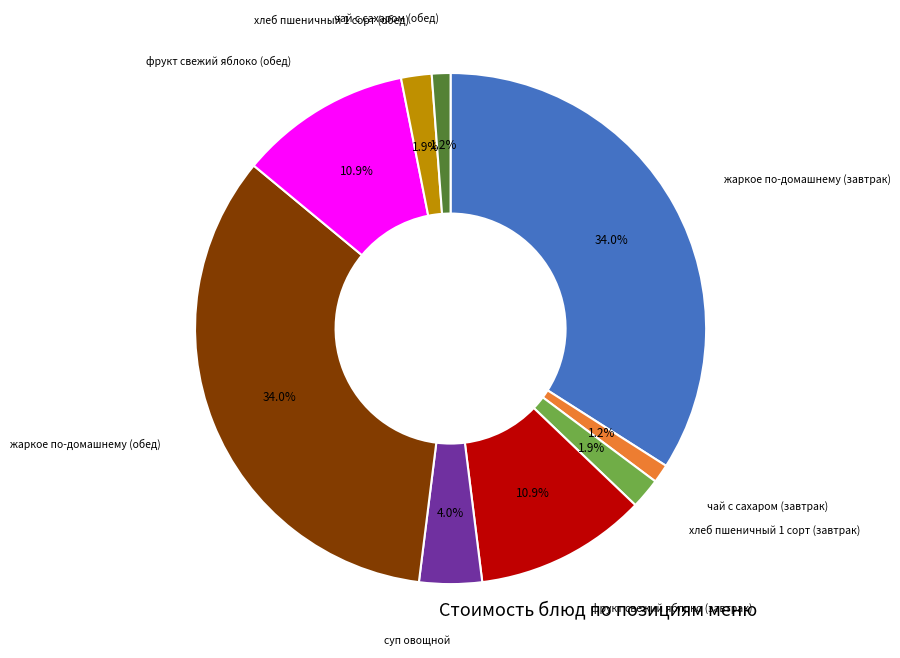

How many segments does this pie chart have?

9